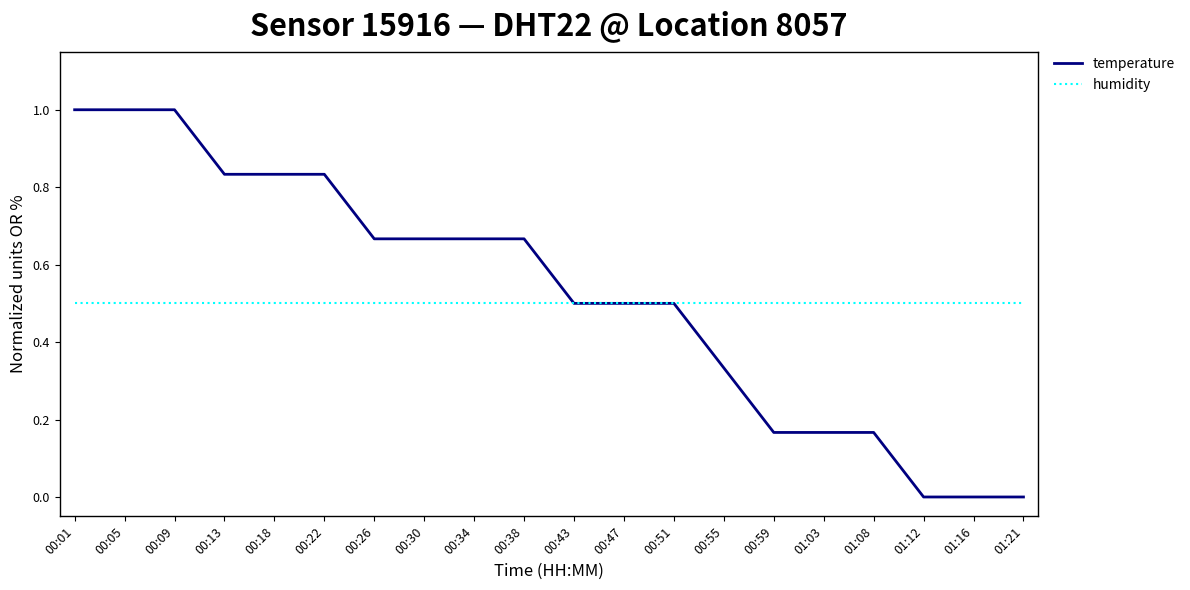

What position from the right is 01:12?

3